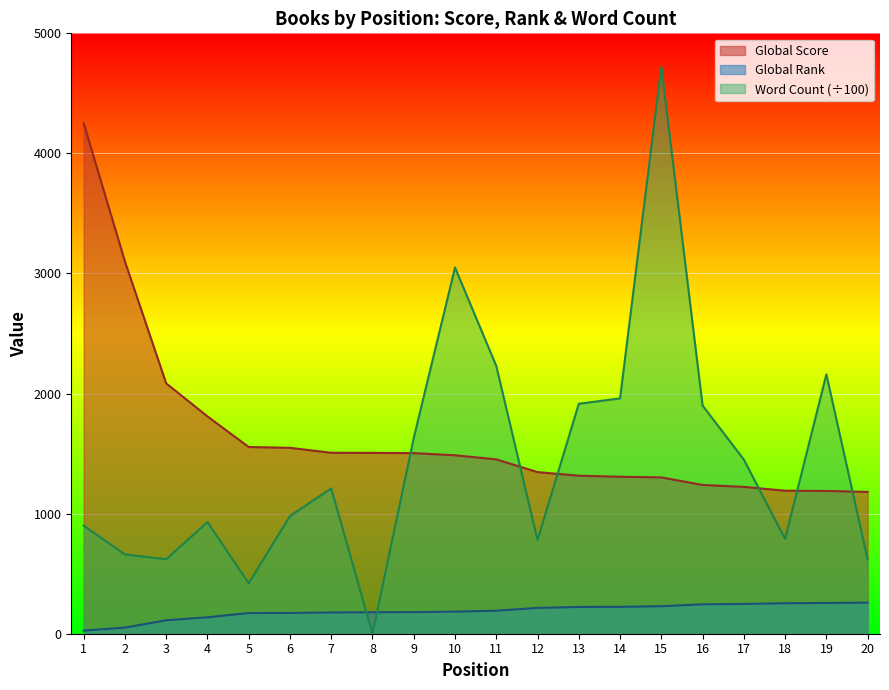

Between 7 and 9, which is larger?

7